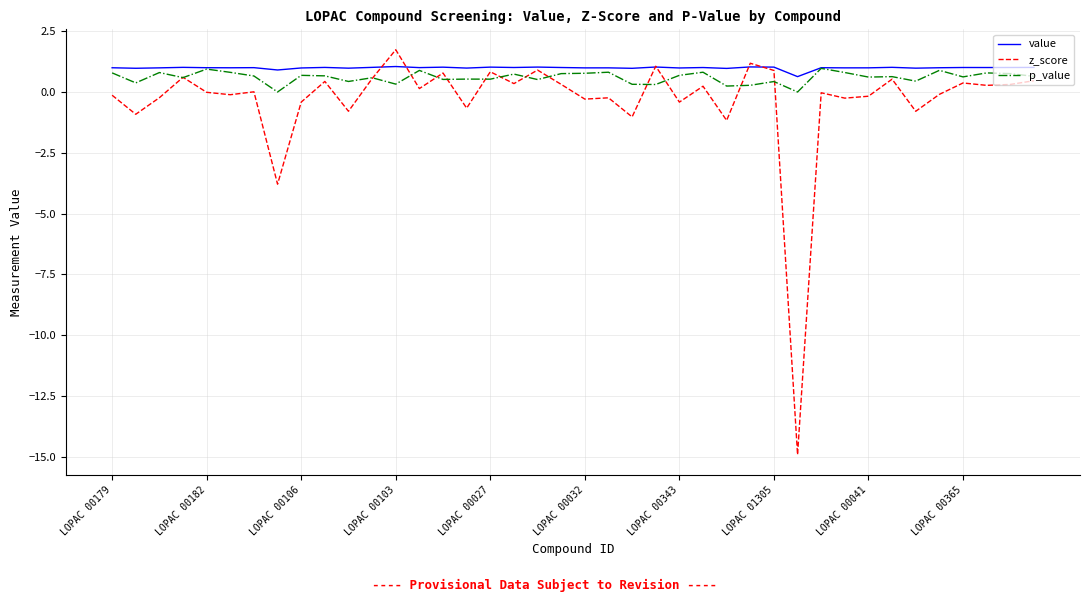

After their last crossing, which series has the higher values: z_score or value?

value